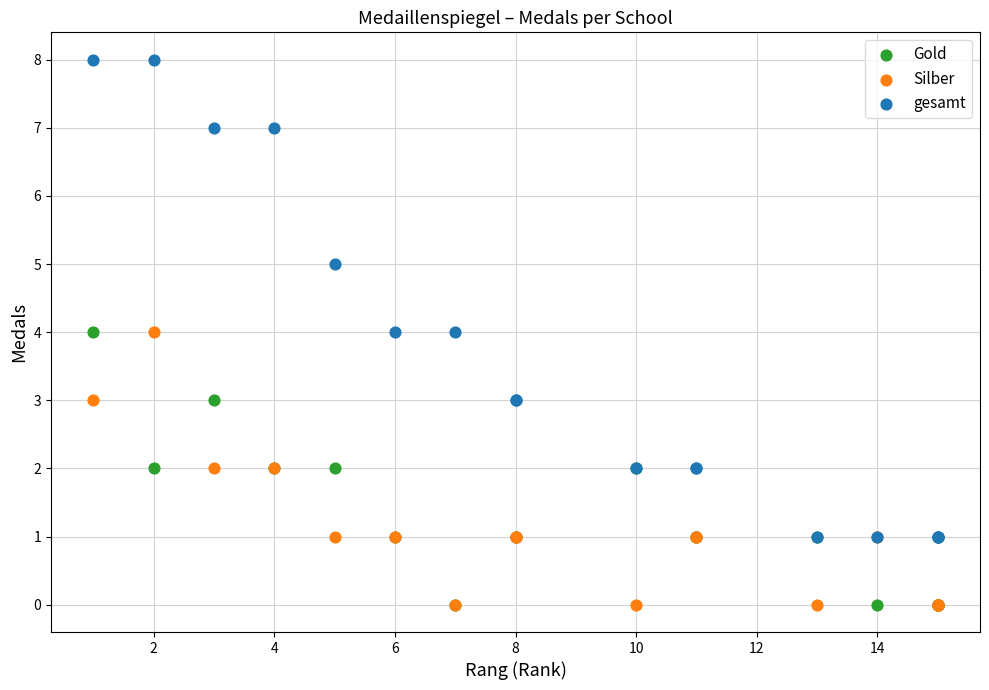

What are all the series names shown in the legend?

Gold, Silber, gesamt